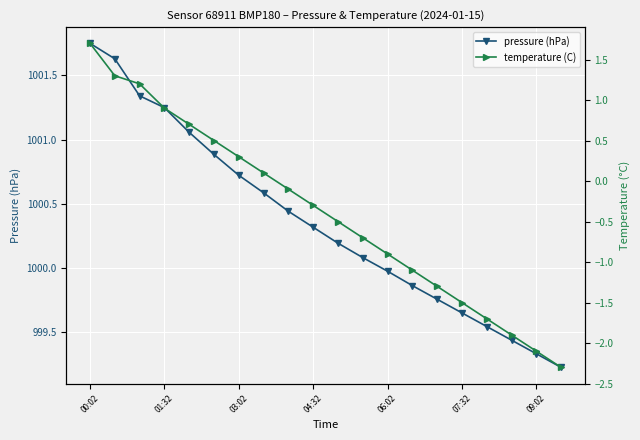

Which category has the highest value in the pressure (hPa) series?

00:02